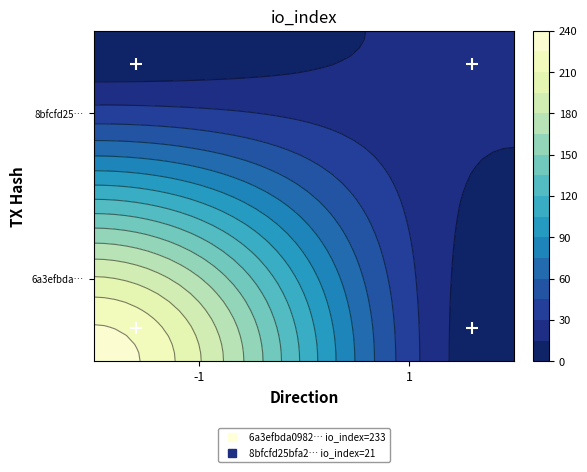

Reading right to left, list all the values displayed in this chart.

6a3efbda0982d5fd2c998bc537251c11a5bf0e8: io_index=233	direction=-1
8bfcfd25bfa2ce73861de2c11b12916de43ec1f: io_index=21	direction=1